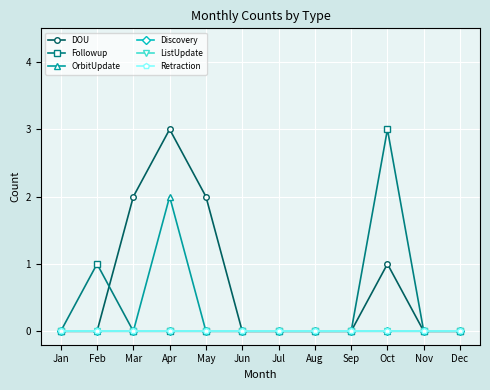

Between Jun and May, which is larger?

May